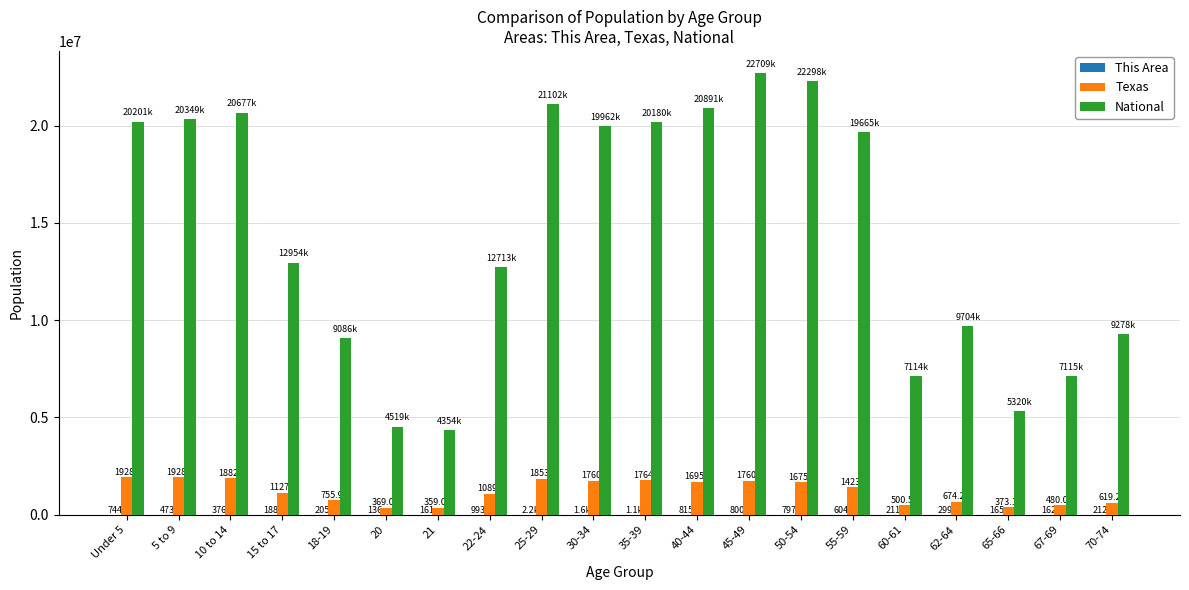

Which series has the largest total across all categories?

National